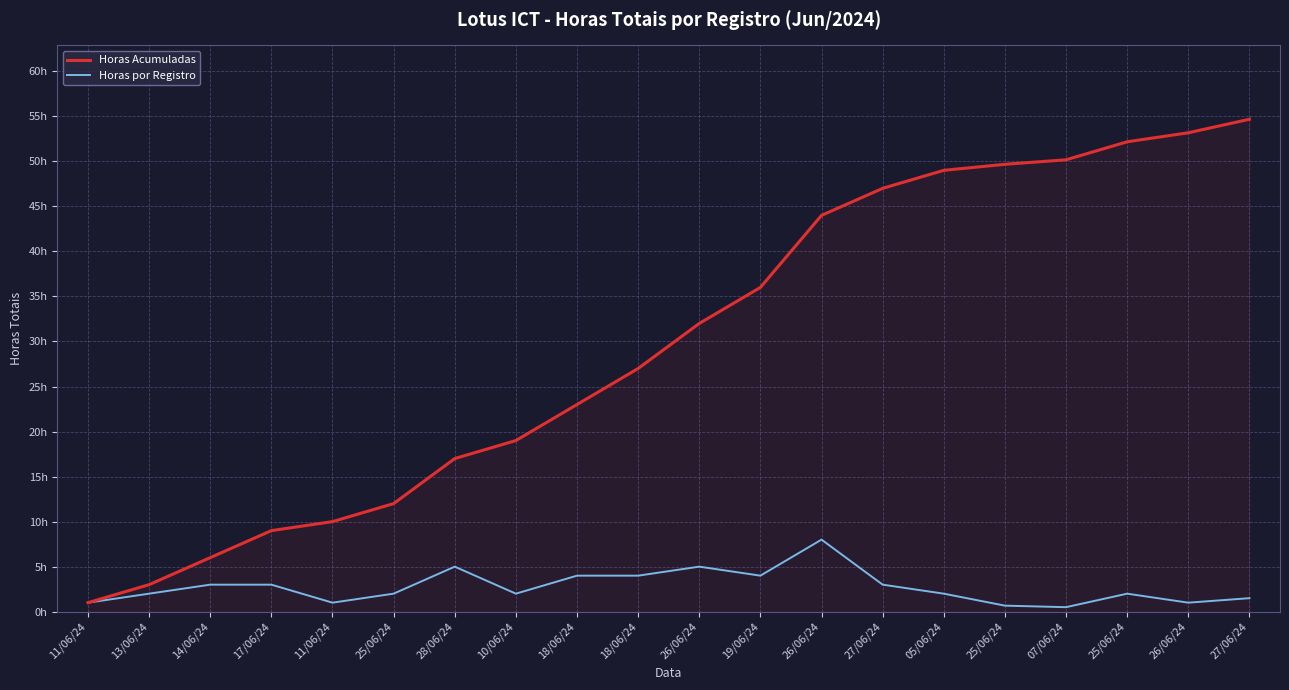

What is the maximum value shown in the chart?

54.7